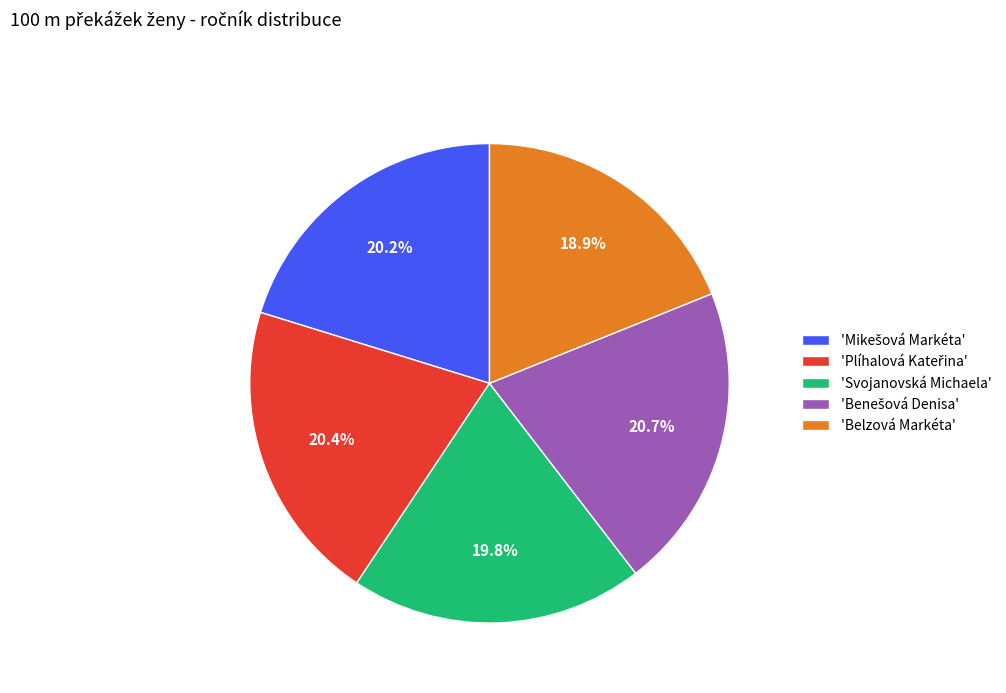

How much of the chart is everything except 'Belzová Markéta'?

81.1%